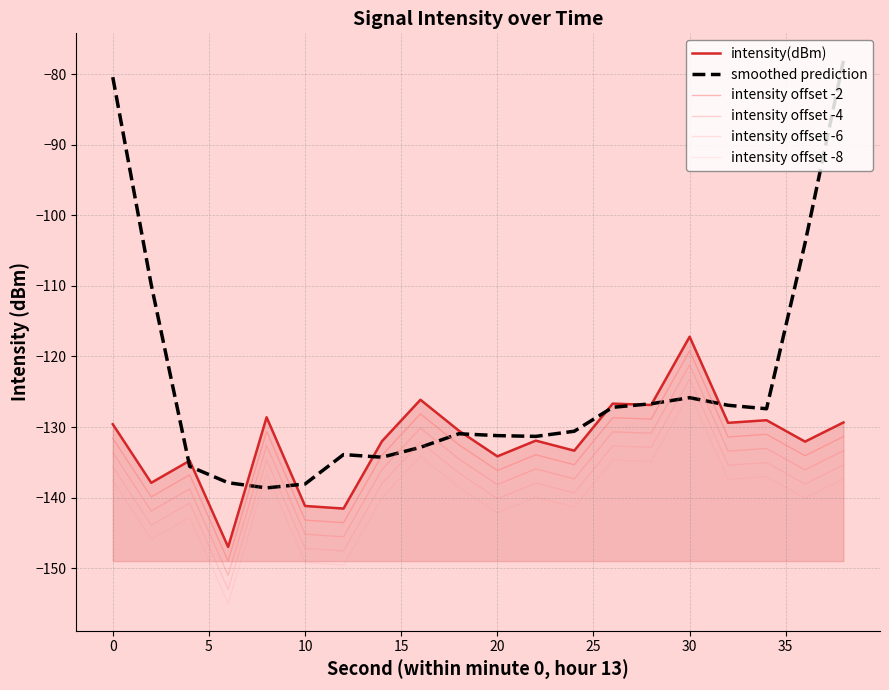

How many lines are shown in the chart?

6